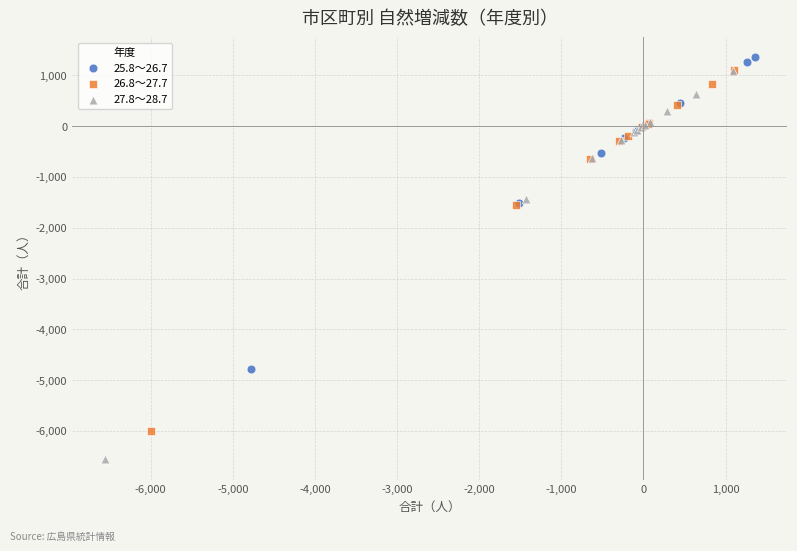

What are all the series names shown in the legend?

25.8～26.7, 26.8～27.7, 27.8～28.7